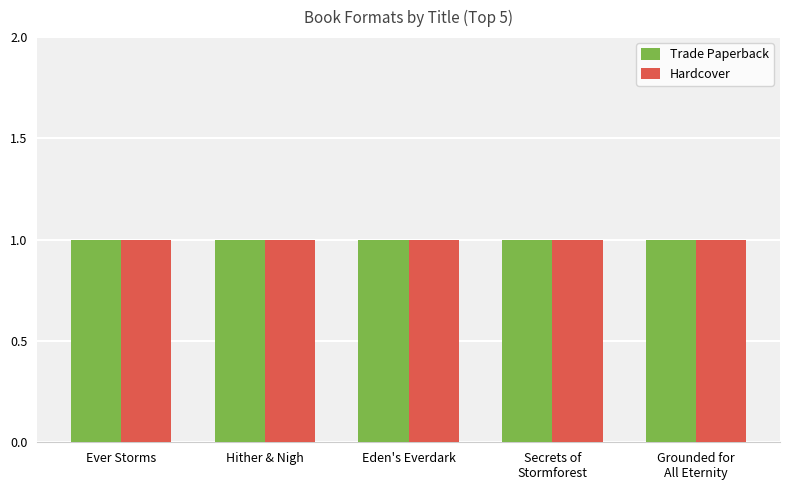

How many distinct data groups are displayed?

2